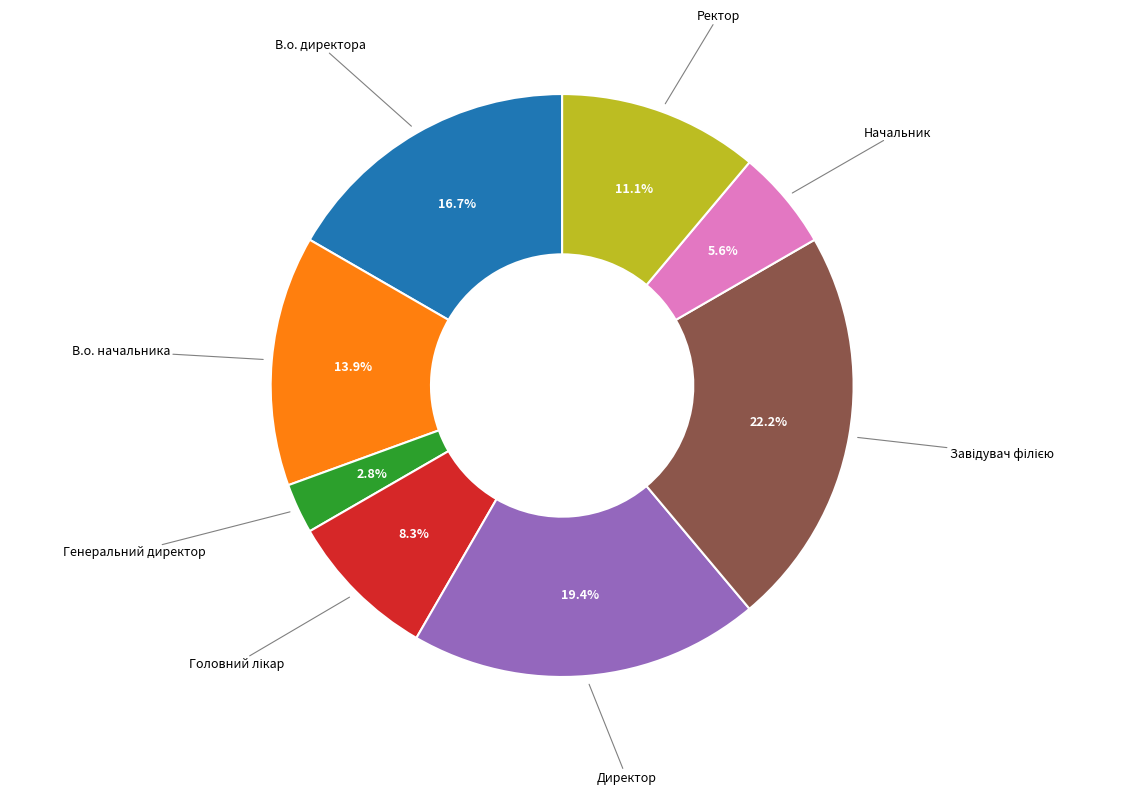

Is there a majority slice in this chart?

No